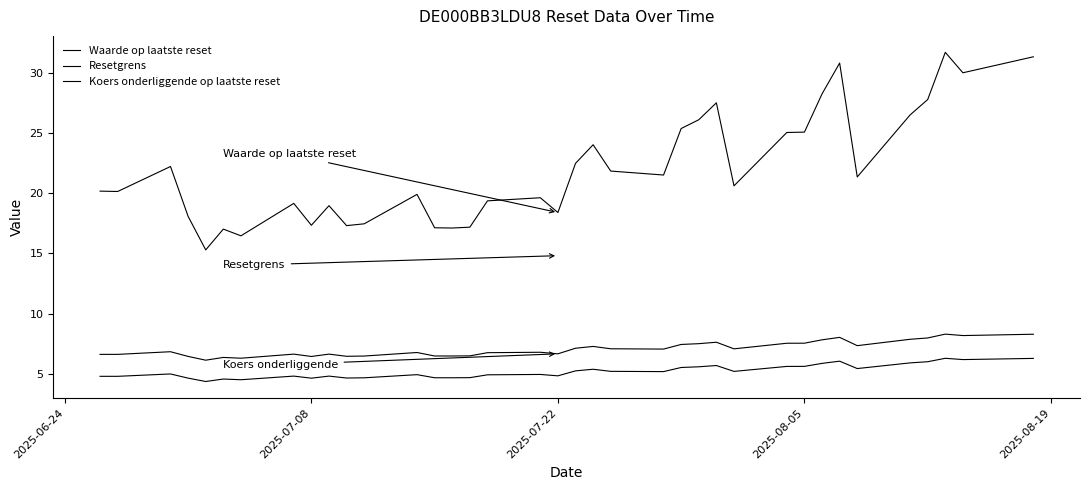

Does the chart display data point markers on the line(s)?

No